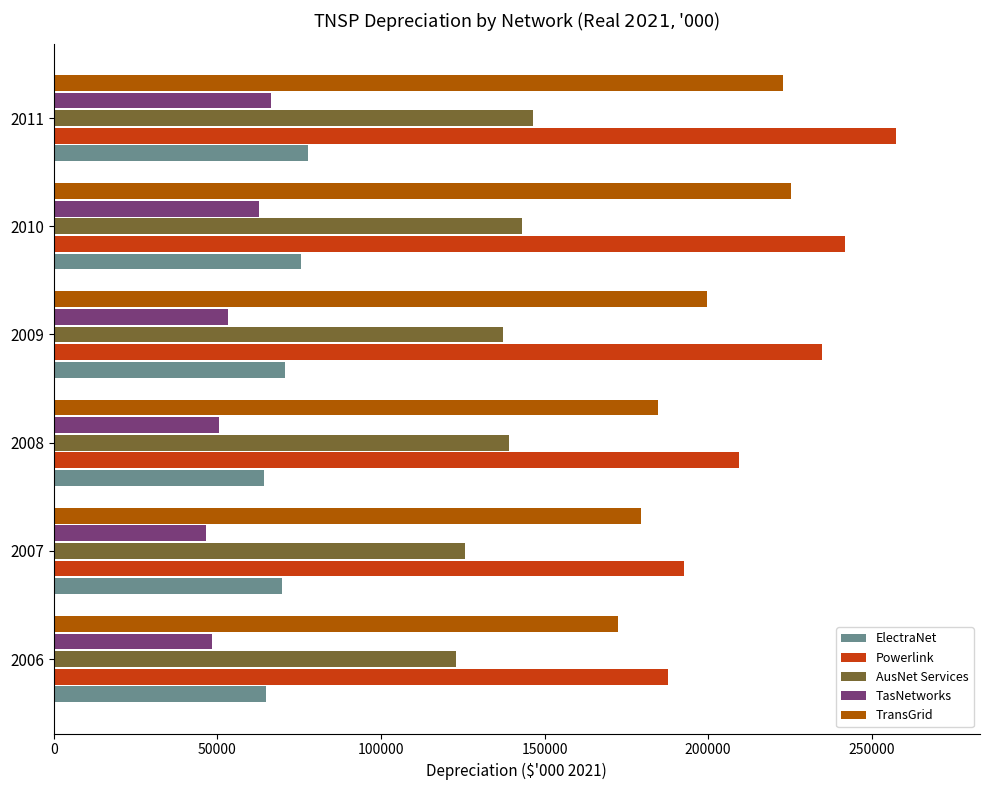

What is the difference between the maximum and minimum values in the TasNetworks series?

19963.5